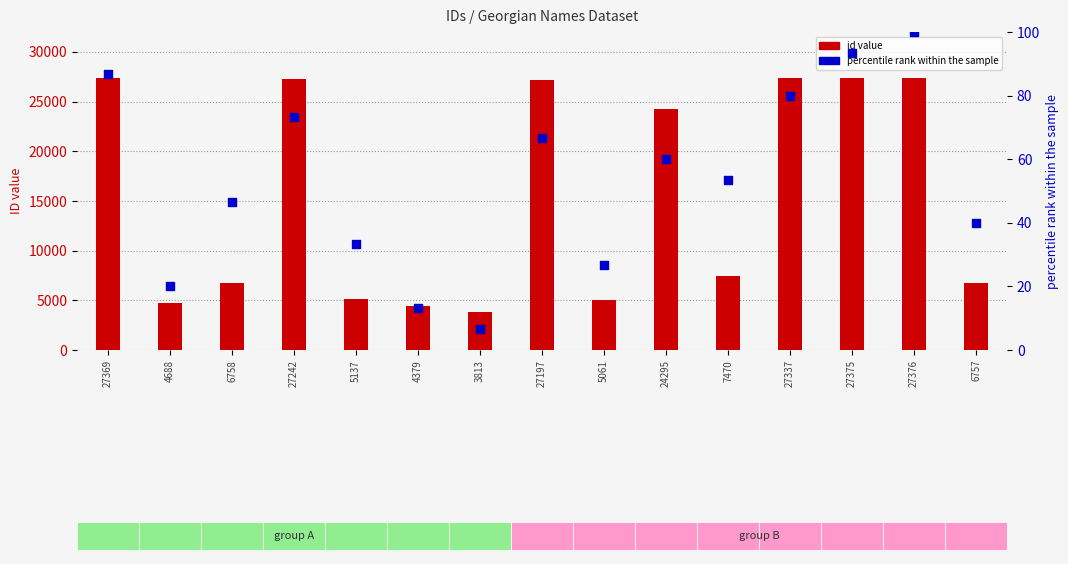

What are all the series names shown in the legend?

id value, percentile rank within the sample